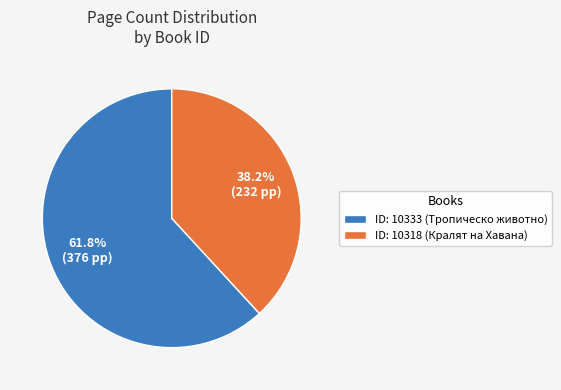

What is the majority slice?

ID: 10333 (Тропическо животно)